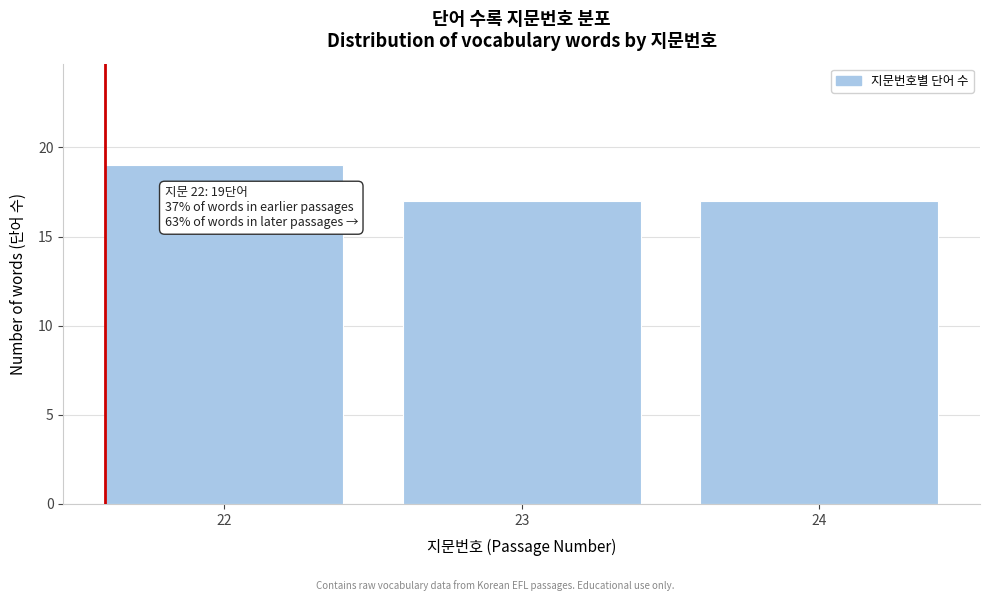

Reading left to right, transcribe all the data shown in this chart.

19	17	17